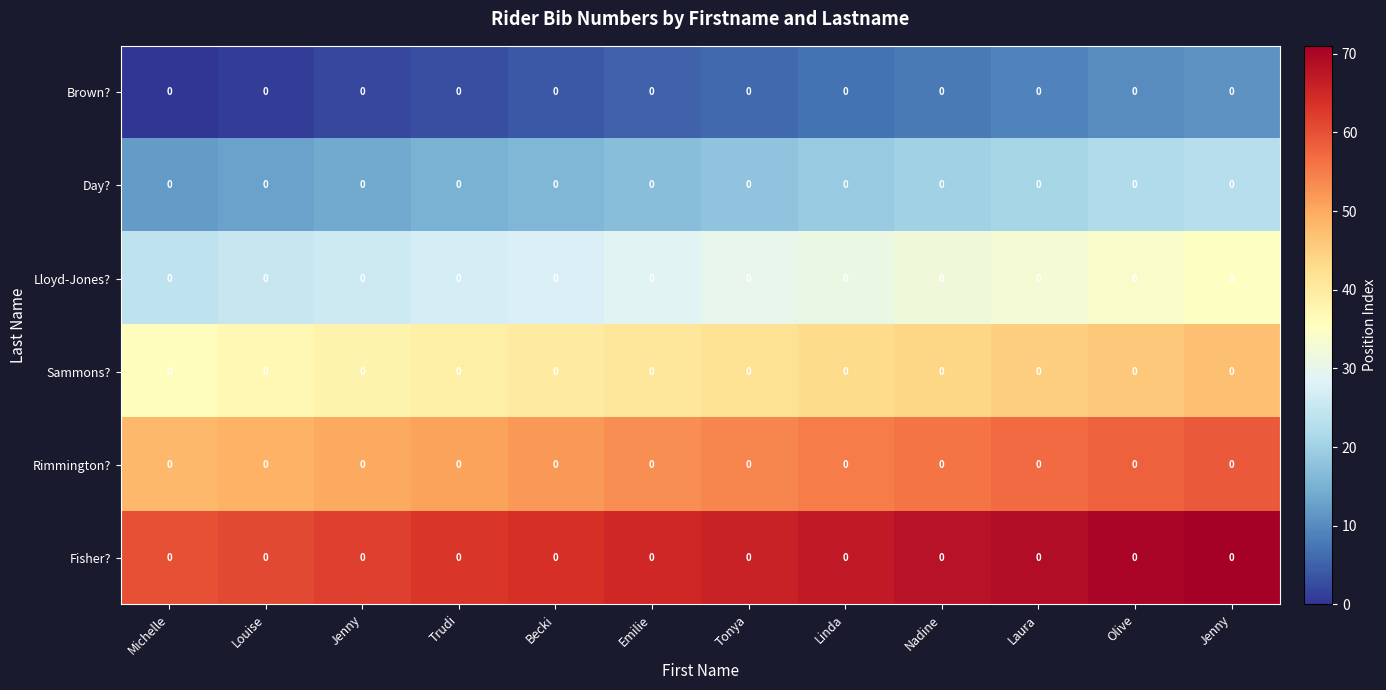

Reading right to left, list all the values displayed in this chart.

Brown?: Jenny=0	Olive=0	Laura=0	Nadine=0	Linda=0	Tonya=0	Emilie=0	Becki=0	Trudi=0	Jenny=0	Louise=0	Michelle=0
Day?: Jenny=0	Olive=0	Laura=0	Nadine=0	Linda=0	Tonya=0	Emilie=0	Becki=0	Trudi=0	Jenny=0	Louise=0	Michelle=0
Lloyd-Jones?: Jenny=0	Olive=0	Laura=0	Nadine=0	Linda=0	Tonya=0	Emilie=0	Becki=0	Trudi=0	Jenny=0	Louise=0	Michelle=0
Sammons?: Jenny=0	Olive=0	Laura=0	Nadine=0	Linda=0	Tonya=0	Emilie=0	Becki=0	Trudi=0	Jenny=0	Louise=0	Michelle=0
Rimmington?: Jenny=0	Olive=0	Laura=0	Nadine=0	Linda=0	Tonya=0	Emilie=0	Becki=0	Trudi=0	Jenny=0	Louise=0	Michelle=0
Fisher?: Jenny=0	Olive=0	Laura=0	Nadine=0	Linda=0	Tonya=0	Emilie=0	Becki=0	Trudi=0	Jenny=0	Louise=0	Michelle=0